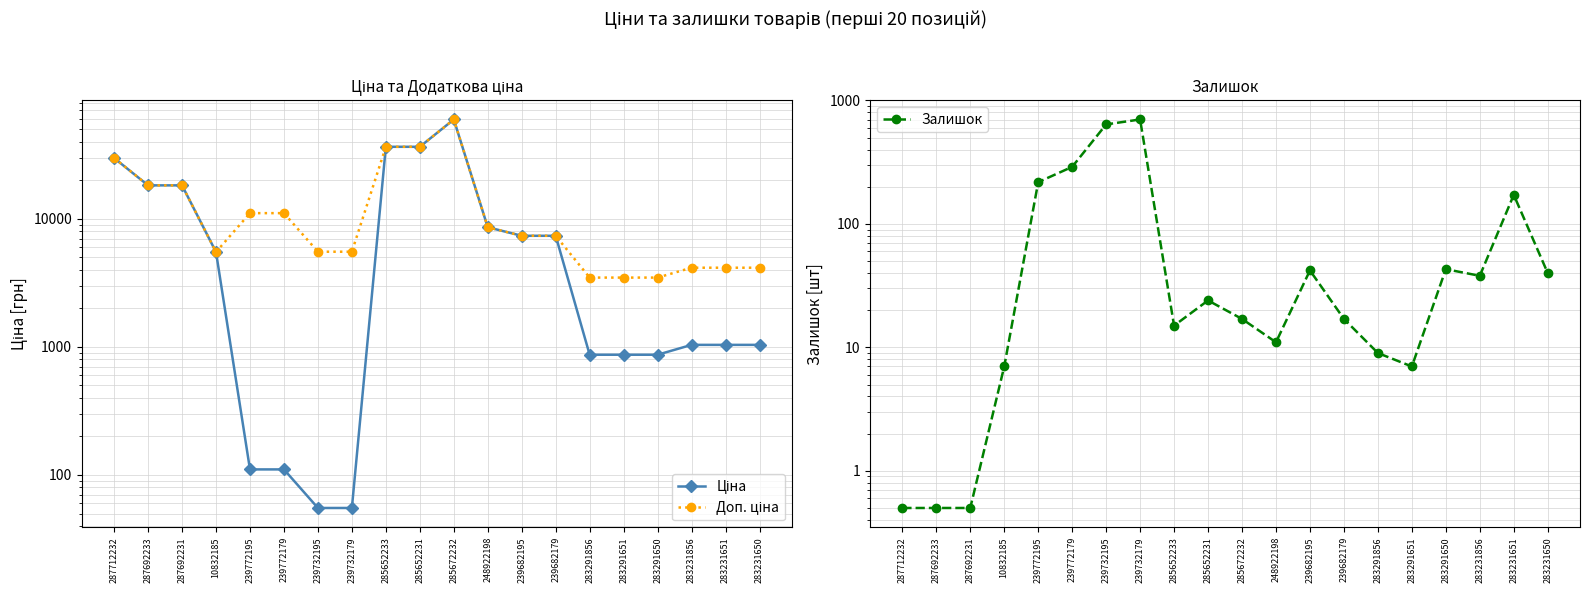

What is the label of the 6th point from the left?

239772179